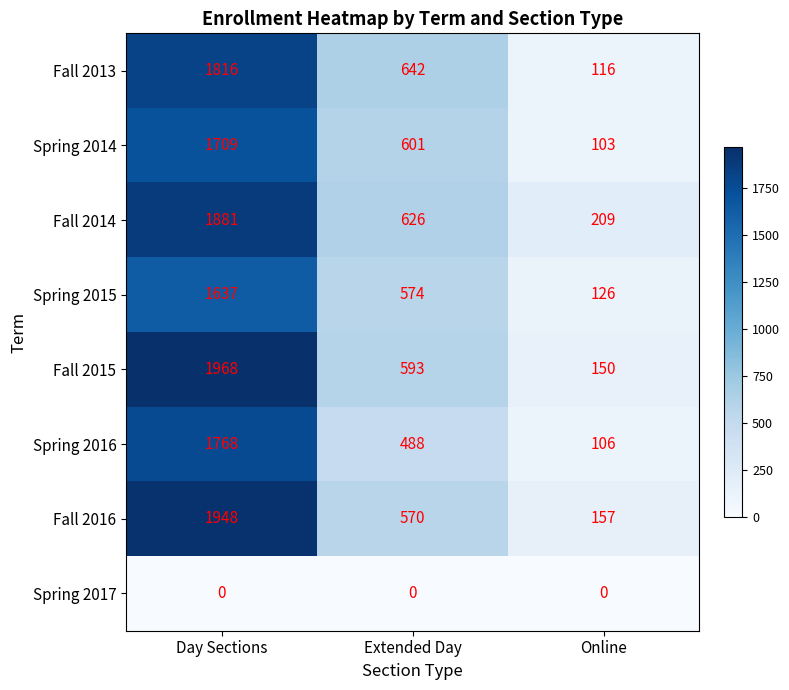

What is the difference between the maximum and second lowest values in the Fall 2015 series?

1375